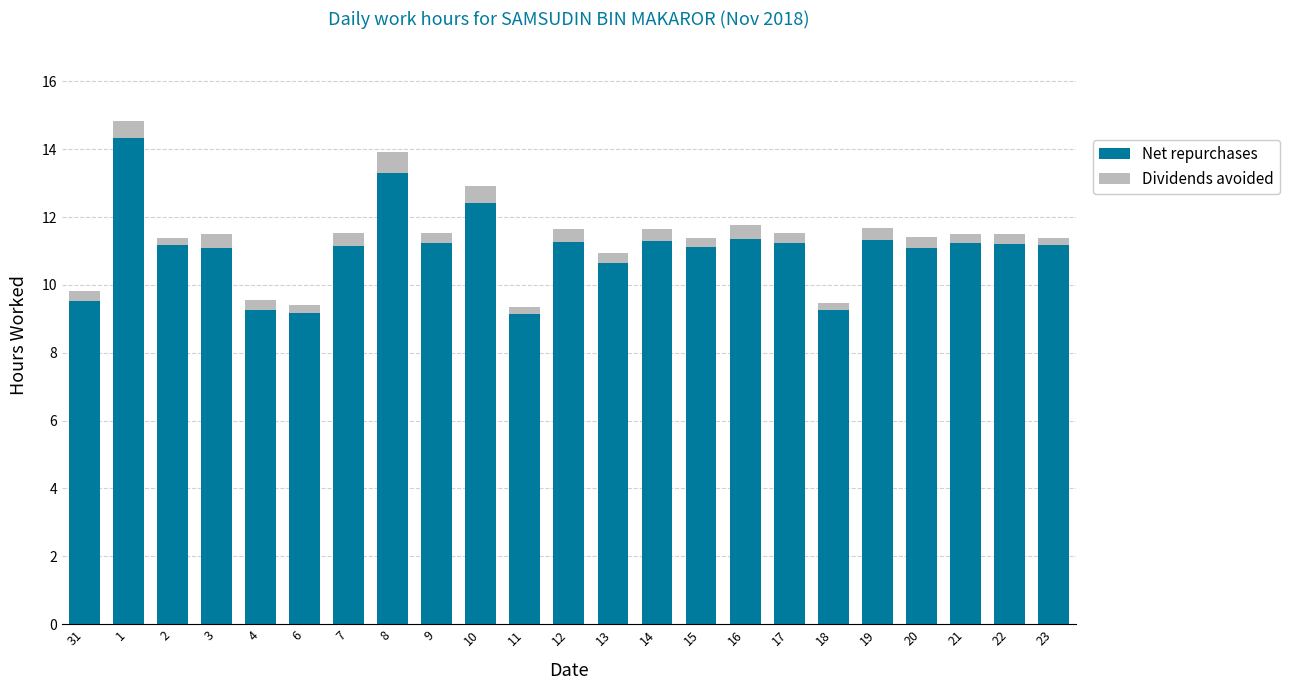

True or false: Net repurchases has a value of 9.5 at 31.

True